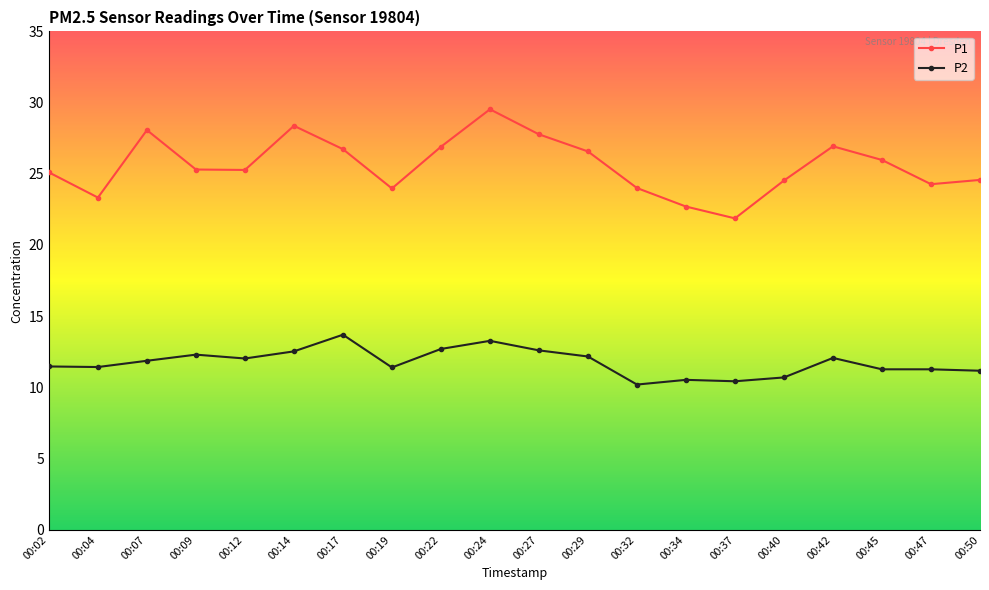

At which label does P2 first exceed 11?

00:02